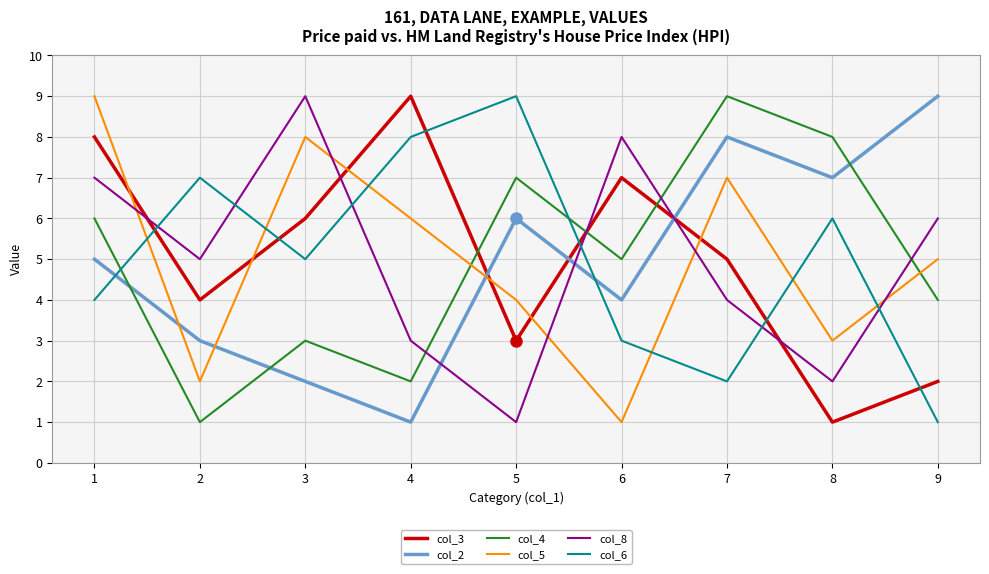

The col_8 series shows 3 at 1. True or false?

False